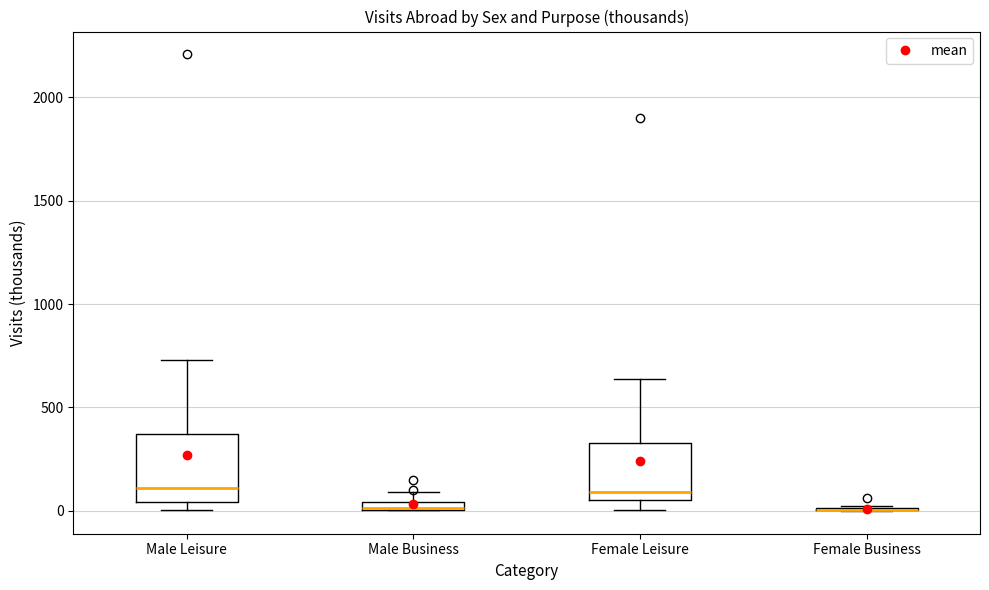

Where is the lower edge of the box for Male Business on the y-axis? The values are not printed on the chart, so give them approximately, as read against the axis.

0